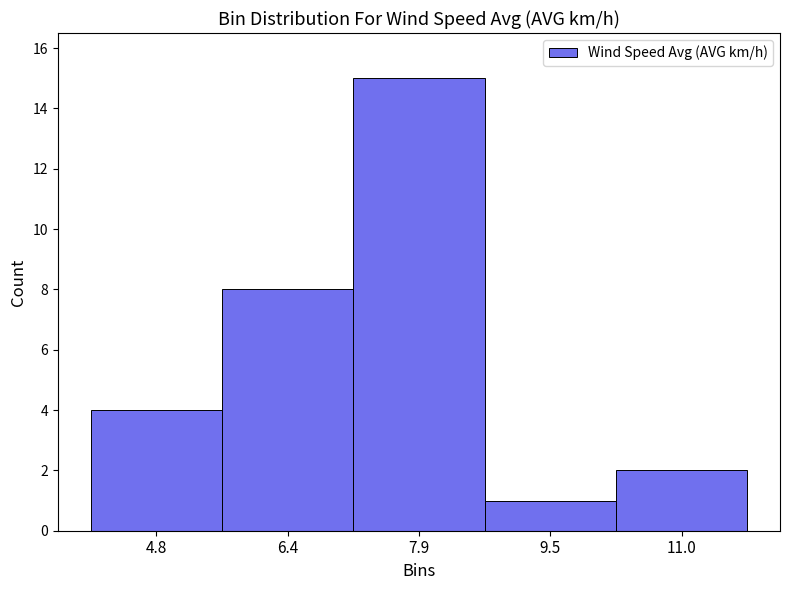

Reading left to right, list every bar in this chart as the range it spans on the x-axis followed by its height. Neither the bar edges nor the heights are printed on the chart, so give them approximately, as read against the axes.

4.0 to 5.6: 4
5.6 to 7.2: 8
7.2 to 8.6: 15
8.6 to 10.2: 1
10.2 to 11.8: 2